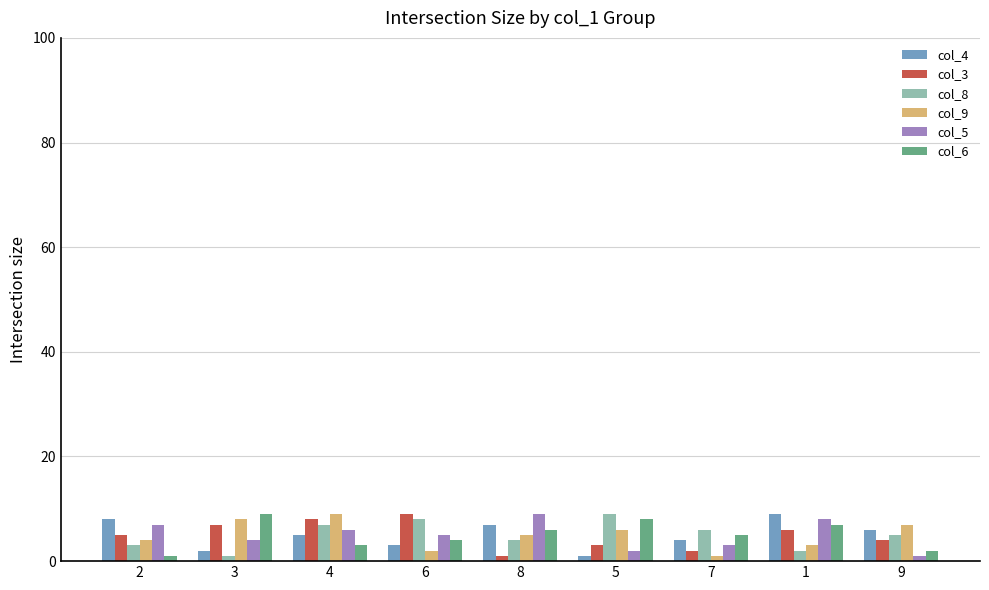

Count the number of categories in the chart.

9